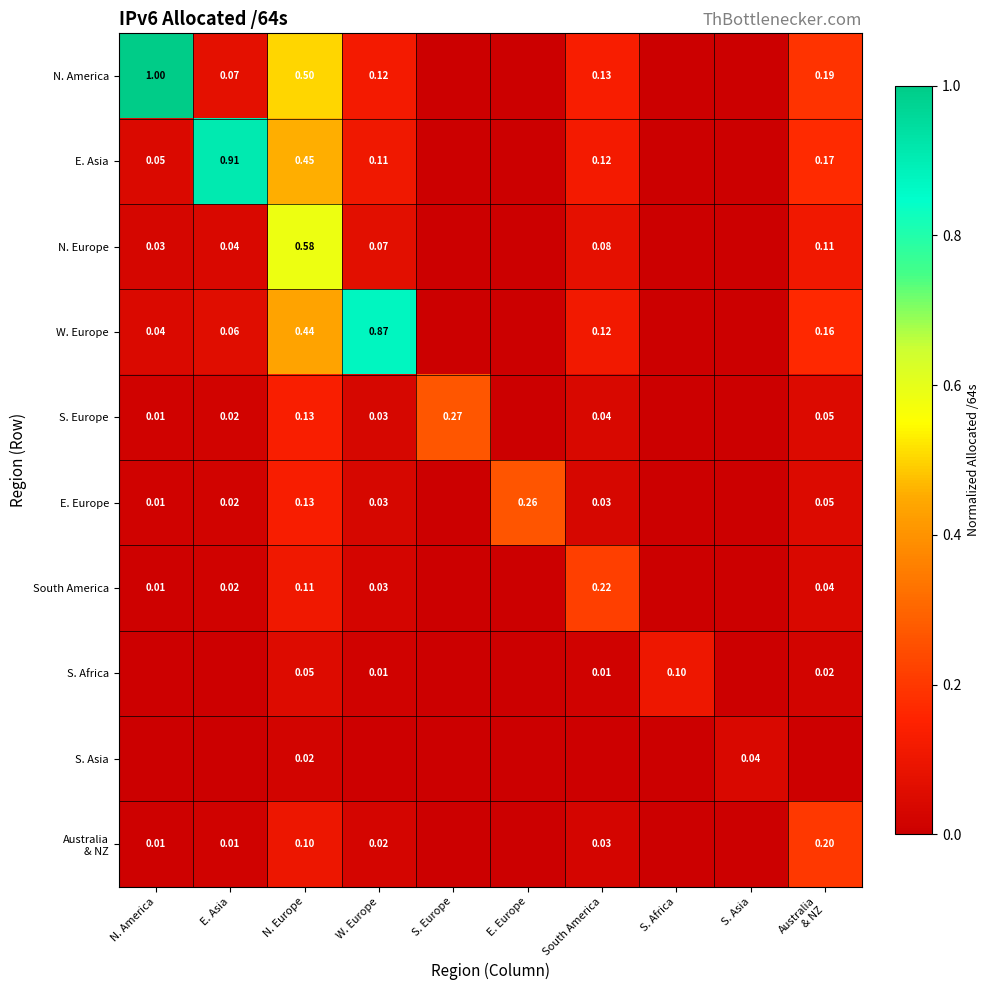

What is the difference between the W. Europe values at N. America and N. Europe?

0.4